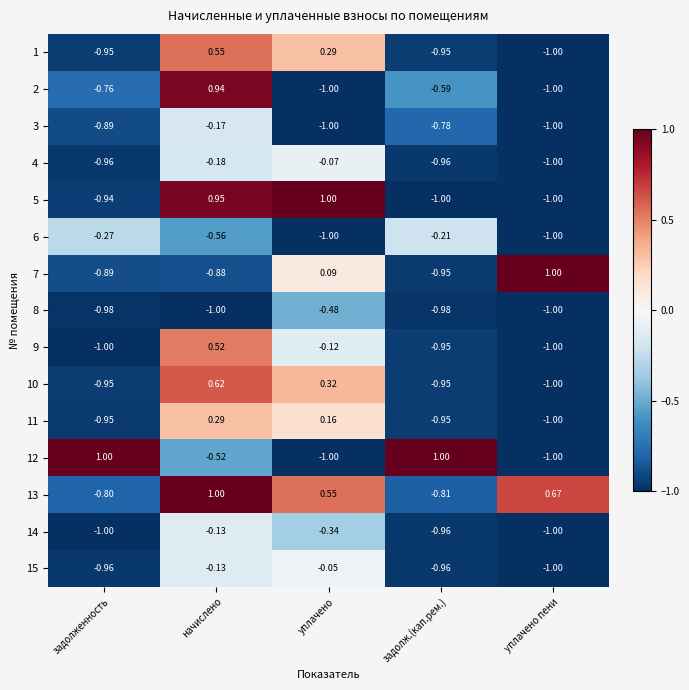

At which label is 6 closest to 0?

задолж.(кап.рем.)